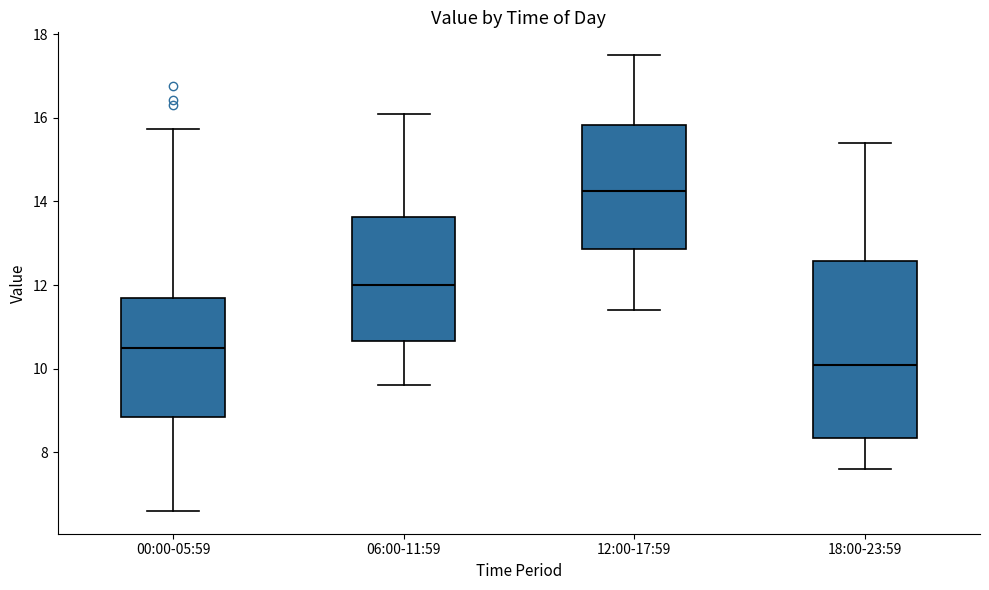

Which box has the lowest median line?

18:00-23:59